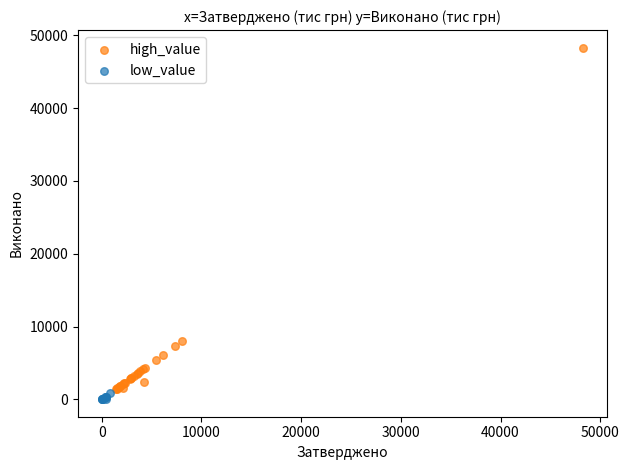

Which series reaches the maximum Y coordinate?

high_value